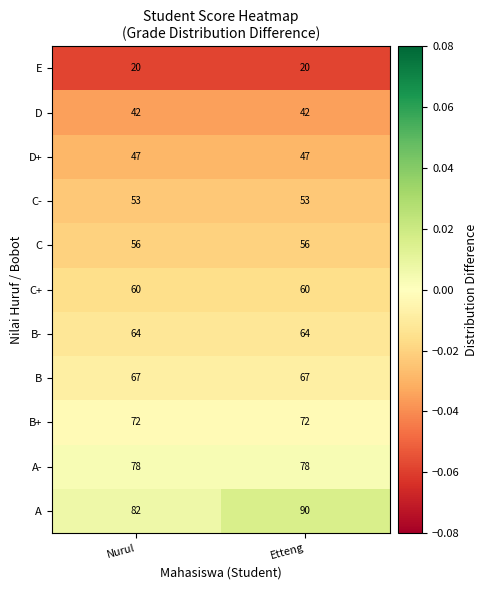

At which category does the chart reach its peak across all series?

Etteng